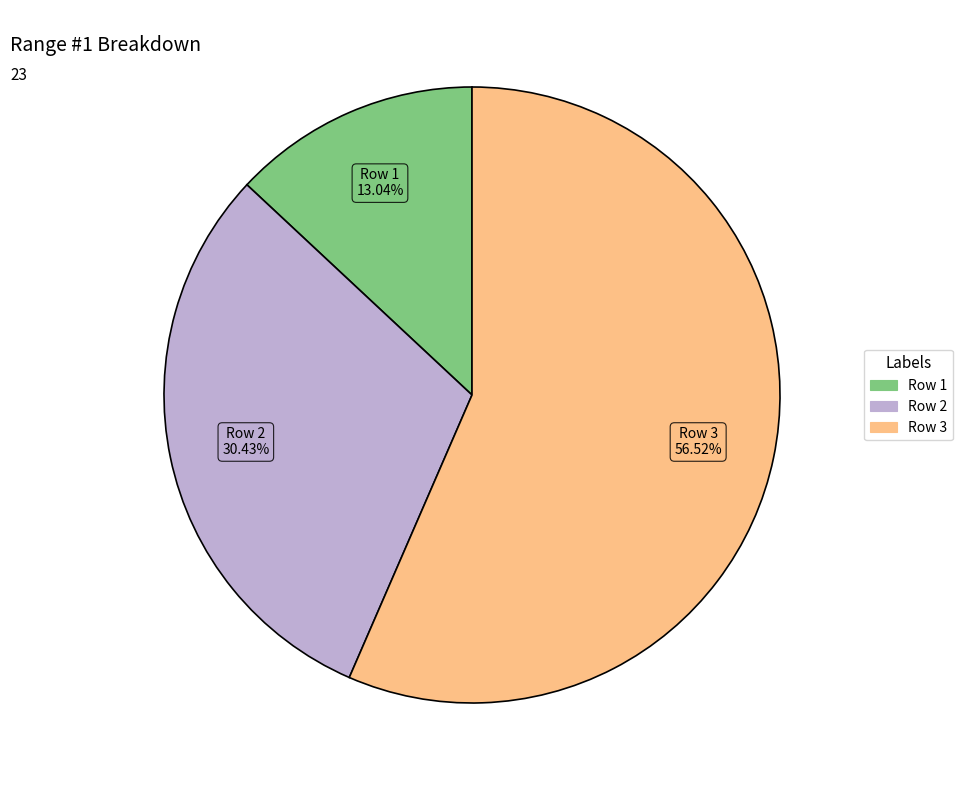

How many slices are in this pie chart?

3